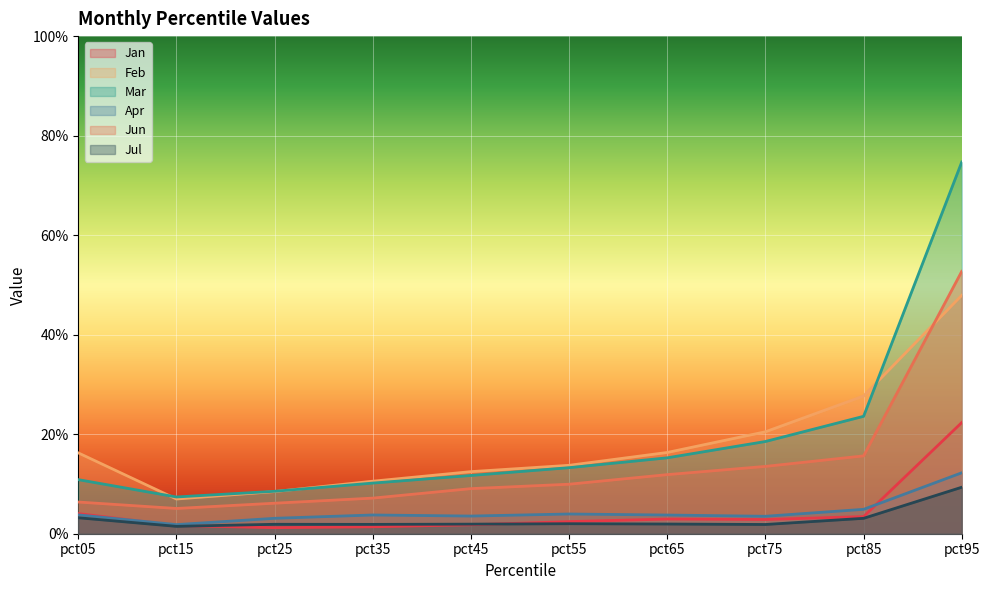

What is the difference between the maximum and minimum values in the Mar series?

0.7